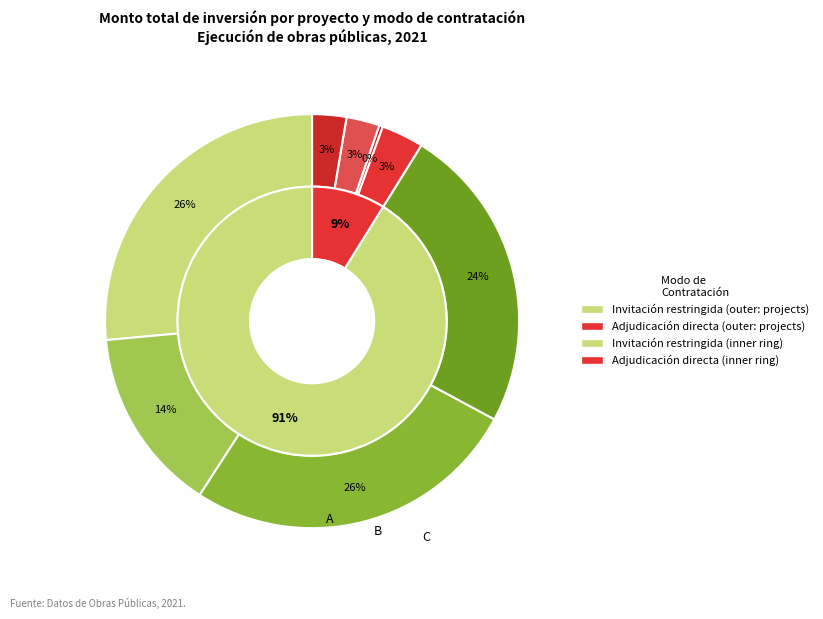

Count the number of slices in the pie.

4